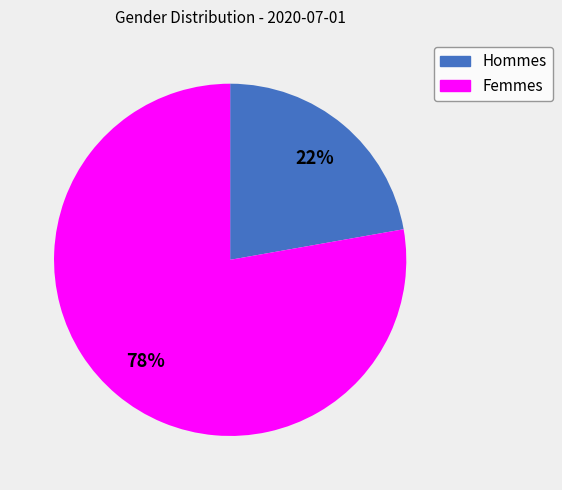

To the nearest percent, what is the average slice percentage?

50%